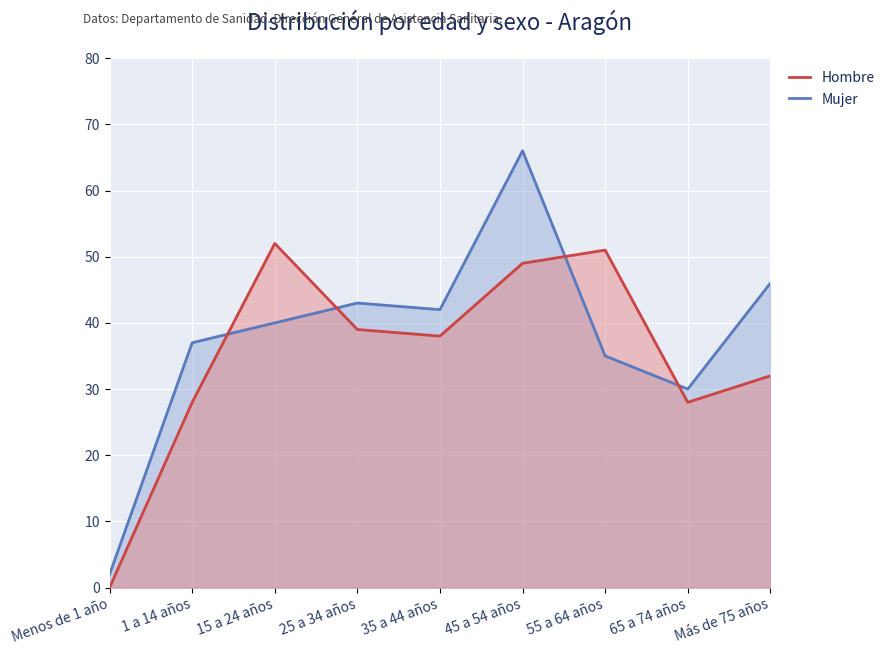

At which label does Hombre reach its minimum?

Menos de 1 año